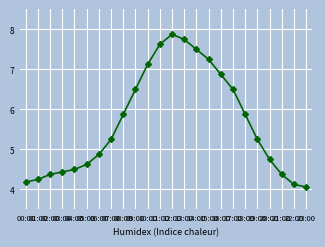

How many categories are shown in the chart?

24